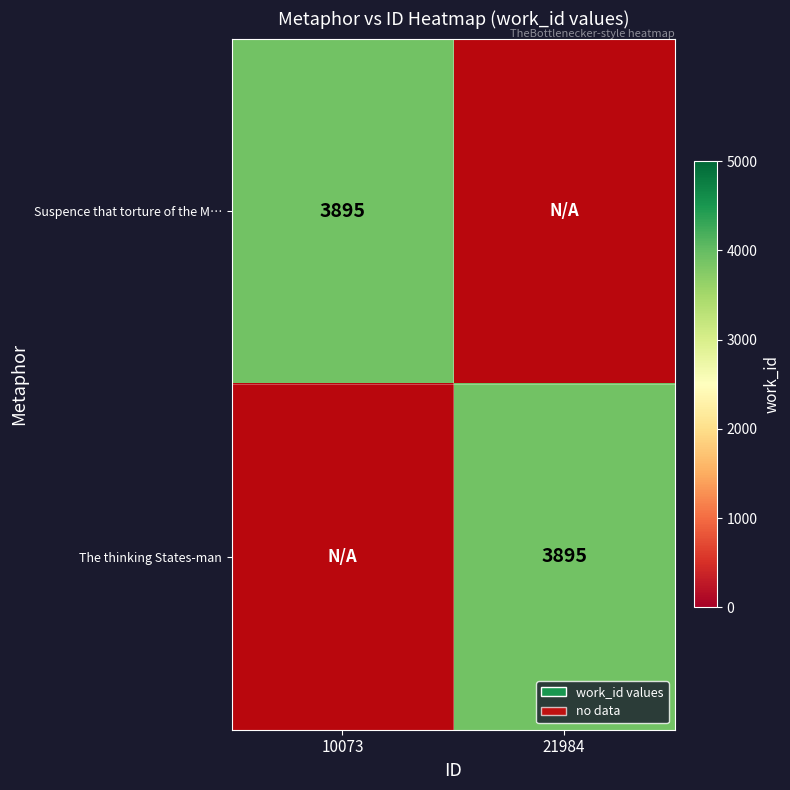

List the series in order of their overall mean, lowest first.

Suspence that torture of the M…, The thinking States-man